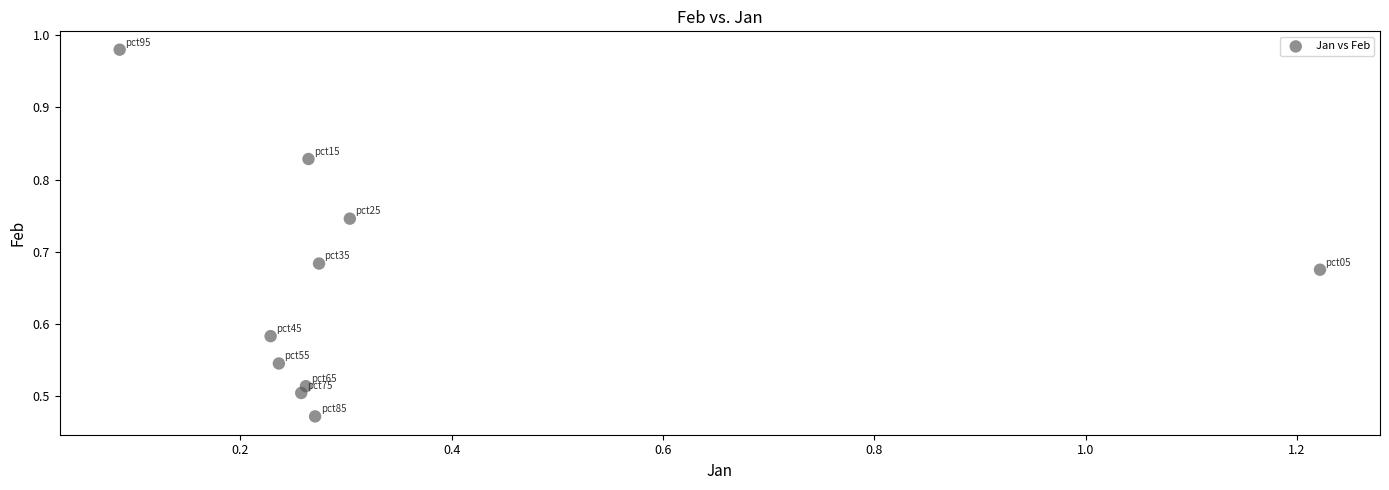

What is the average X value?

0.3